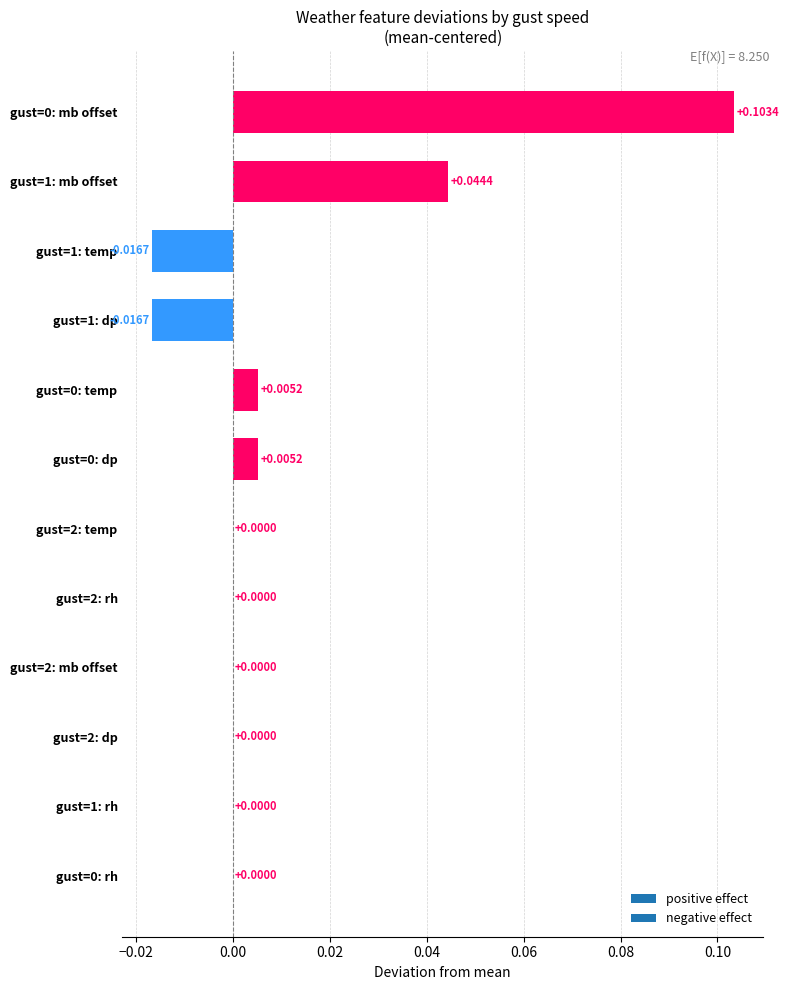

Count the number of categories in the chart.

12